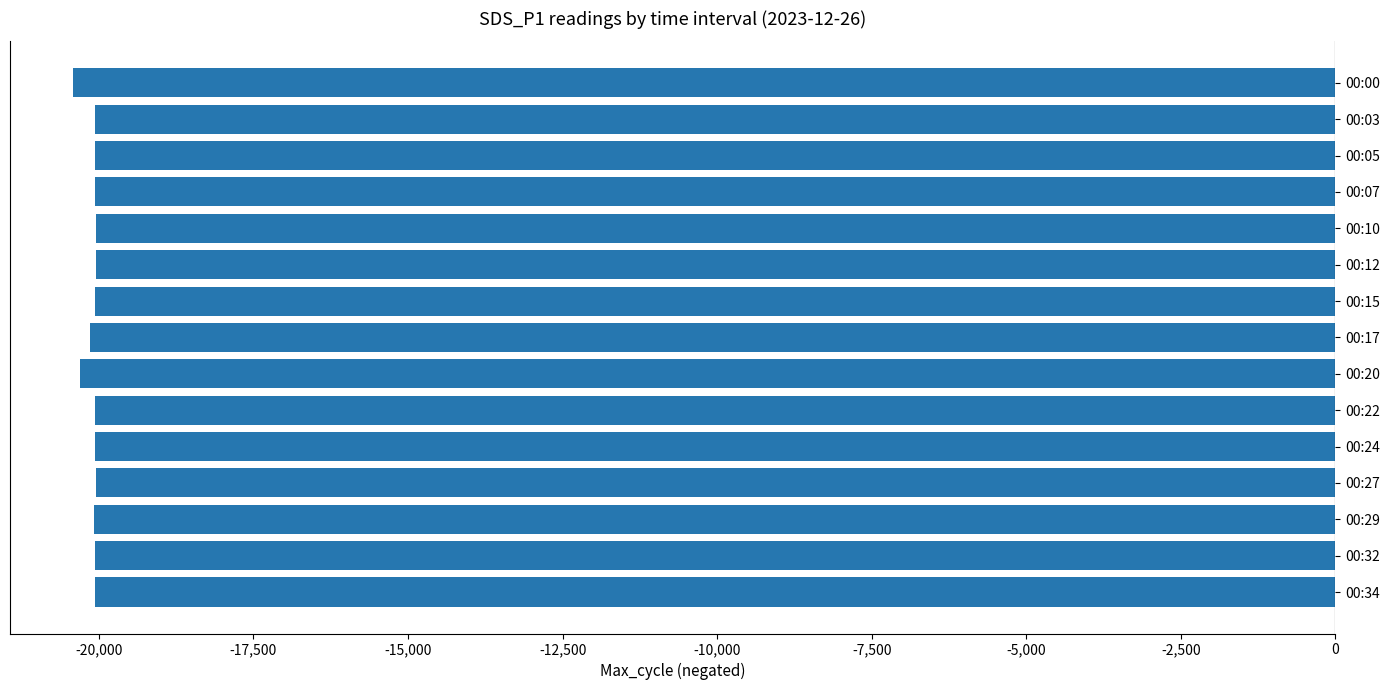

What is the maximum value shown in the chart?

-20047